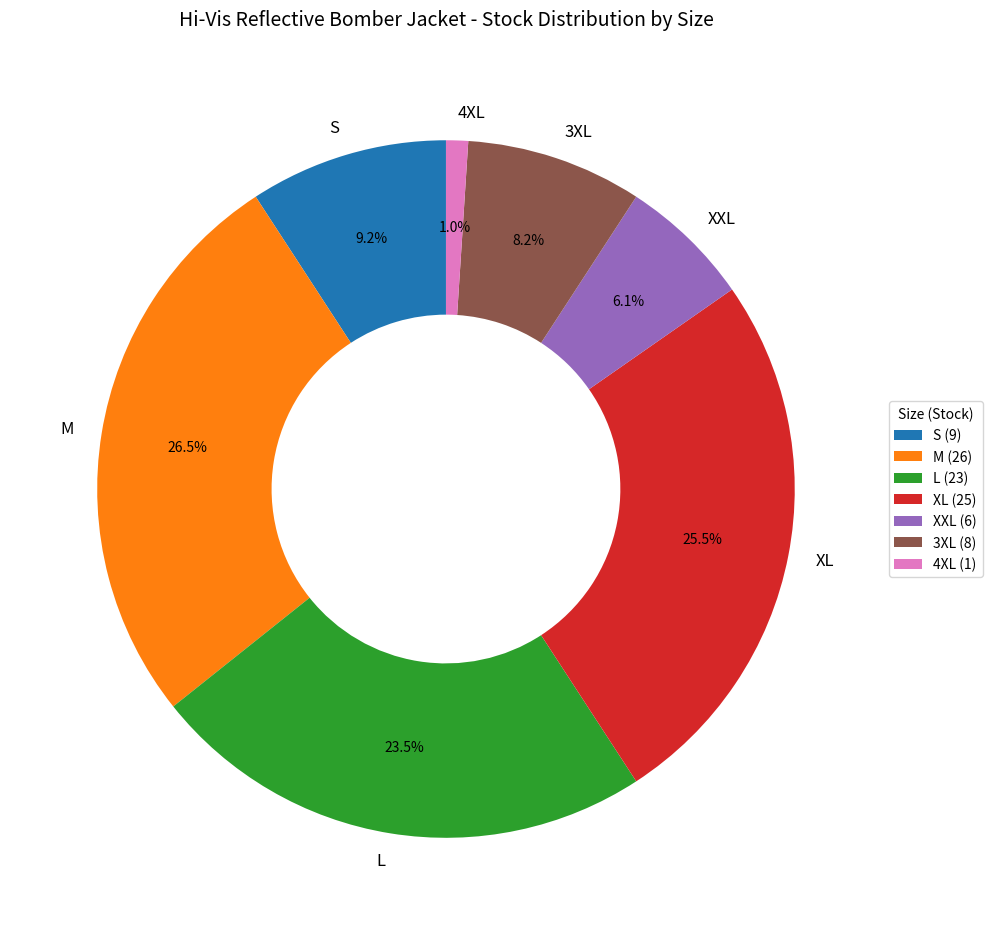

To the nearest percent, what is the difference between the M and 3XL slice percentages?

18%